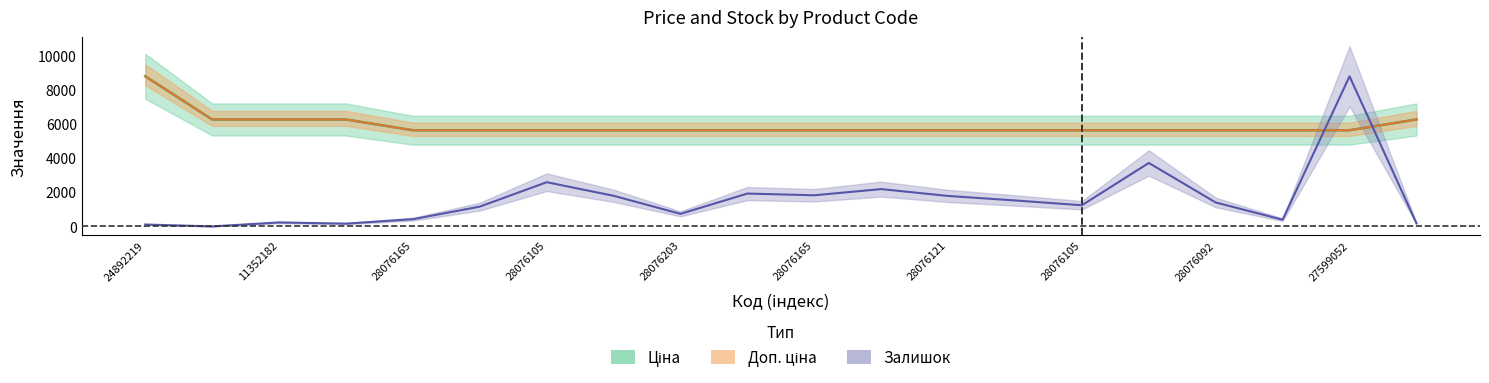

What position from the left is 11352182?

3